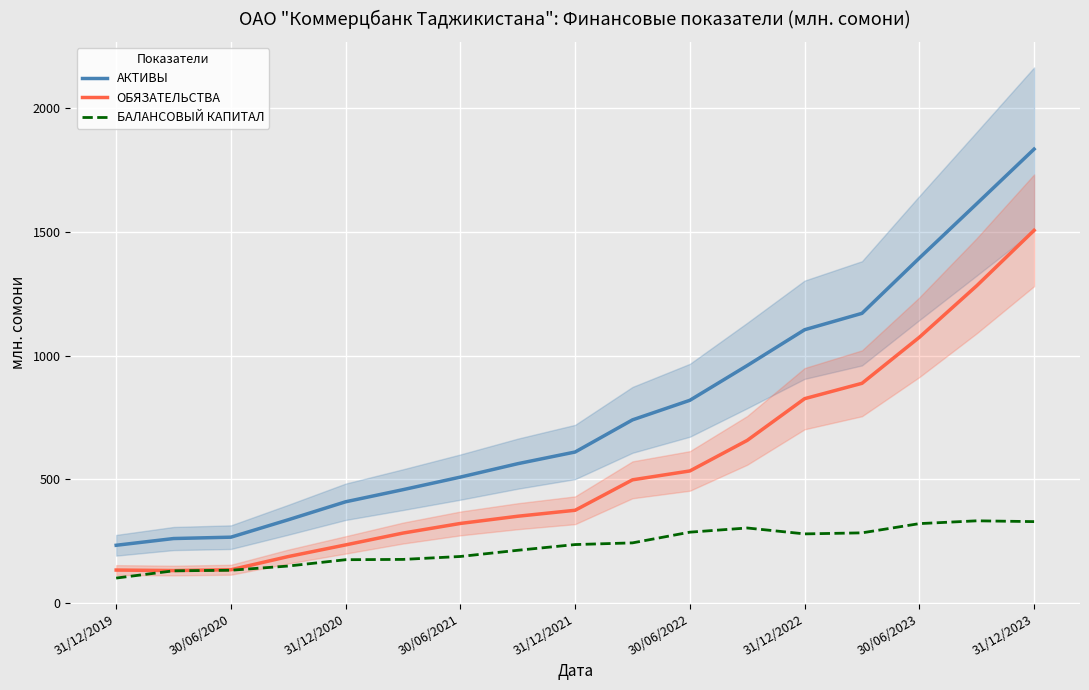

True or false: БАЛАНСОВЫЙ КАПИТАЛ and АКТИВЫ cross at least once.

False